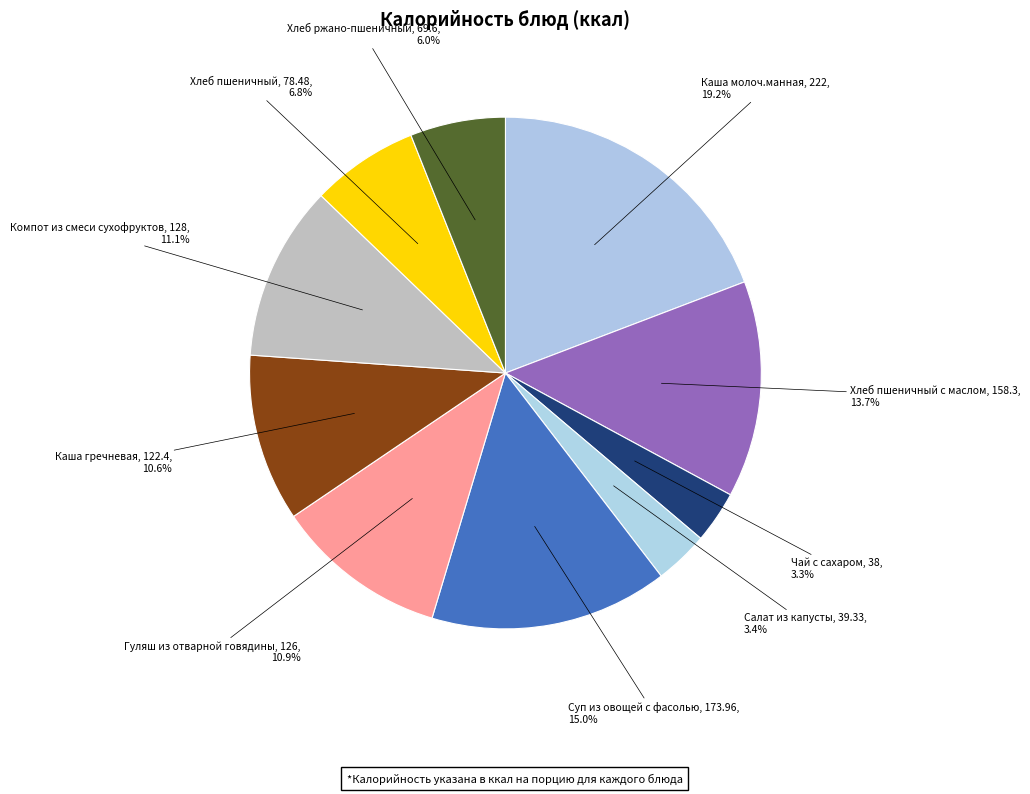

To the nearest percent, what portion does Каша молоч.манная represent?

19%